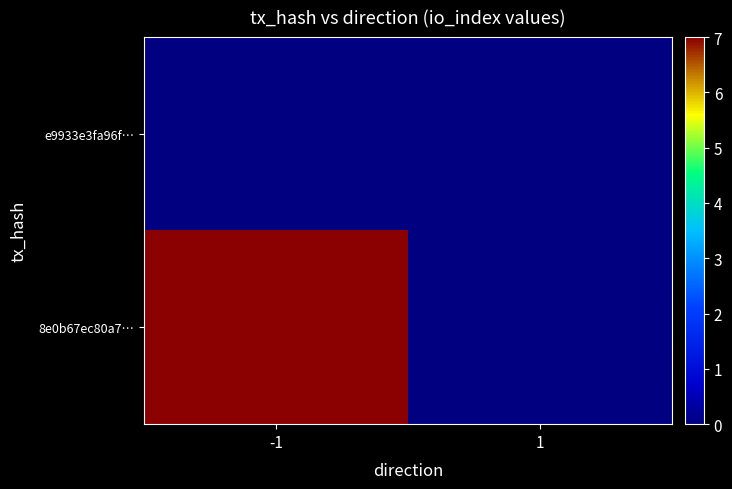

Between -1 and 1, which series saw the biggest shift?

8e0b67ec80a7…